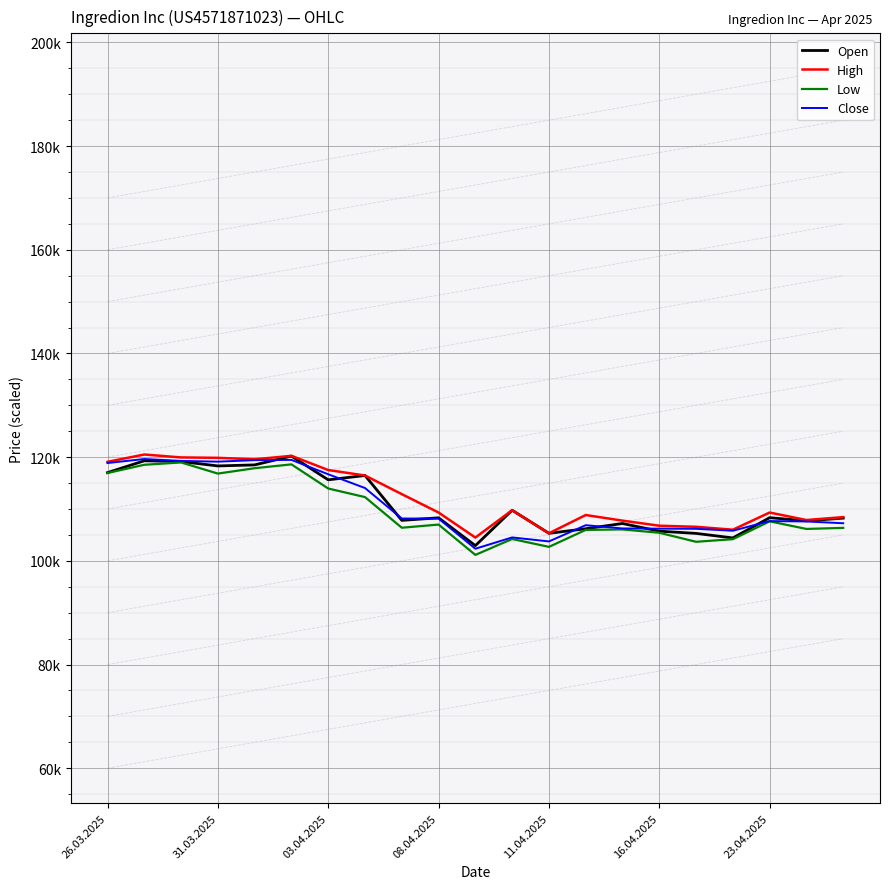

True or false: Low and Open cross at least once.

False